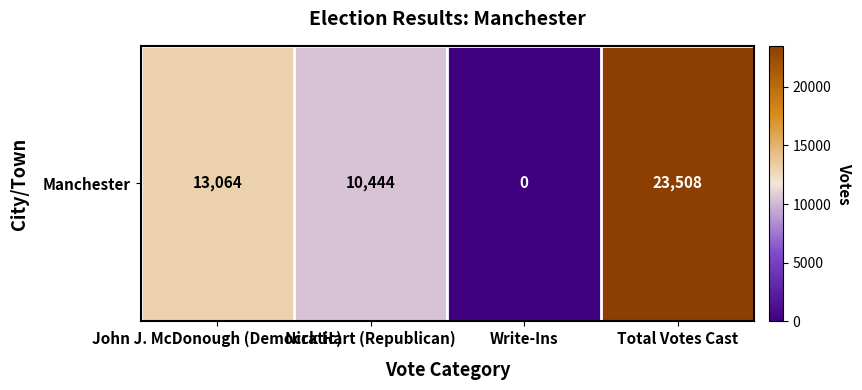

Reading left to right, extract all data points from this chart.

John J. McDonough (Democratic)=13064	Nick Hart (Republican)=10444	Write-Ins=0	Total Votes Cast=23508